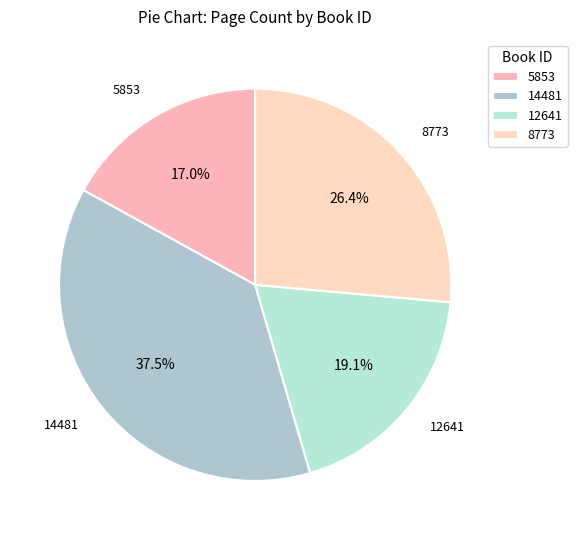

Count the number of slices in the pie.

4